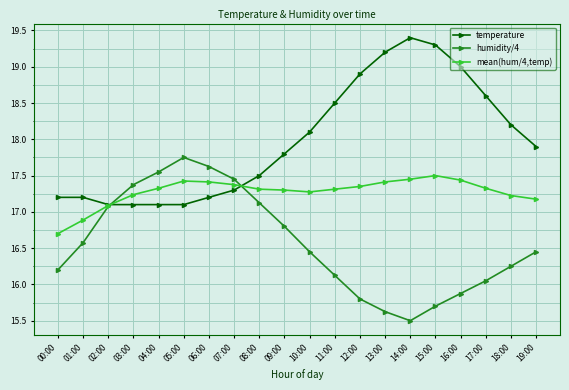

True or false: temperature has a value of 23.6 at 05:00.

False